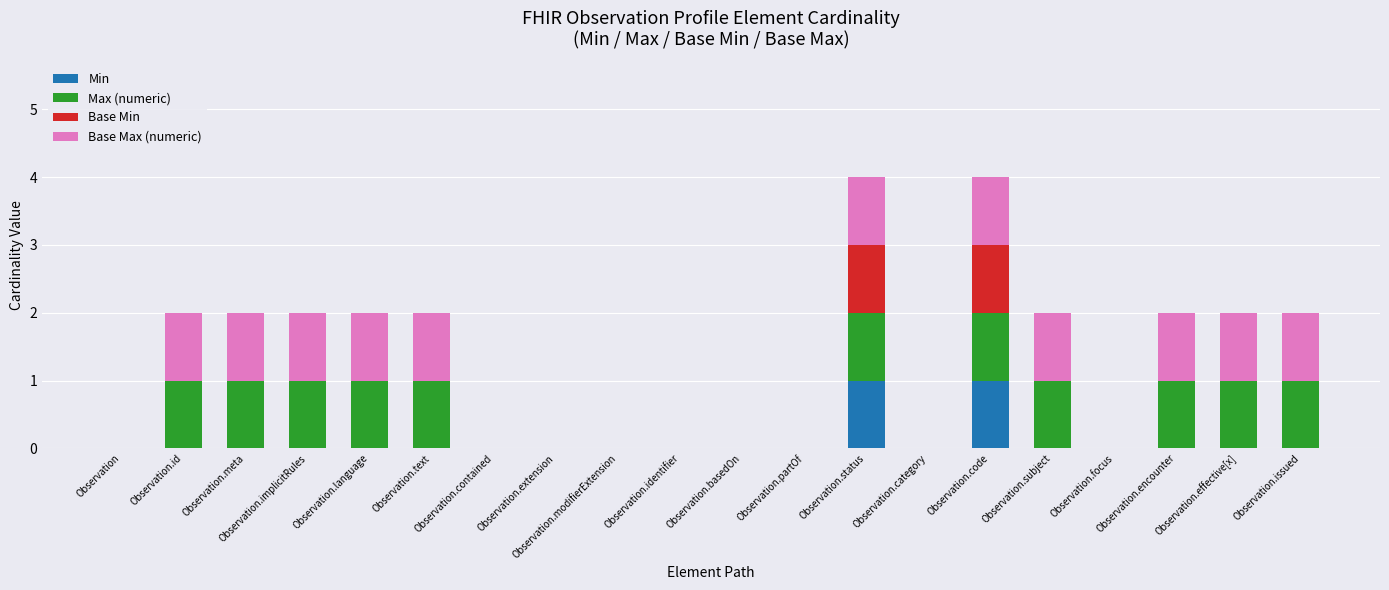

Does the chart contain stacked bars?

Yes